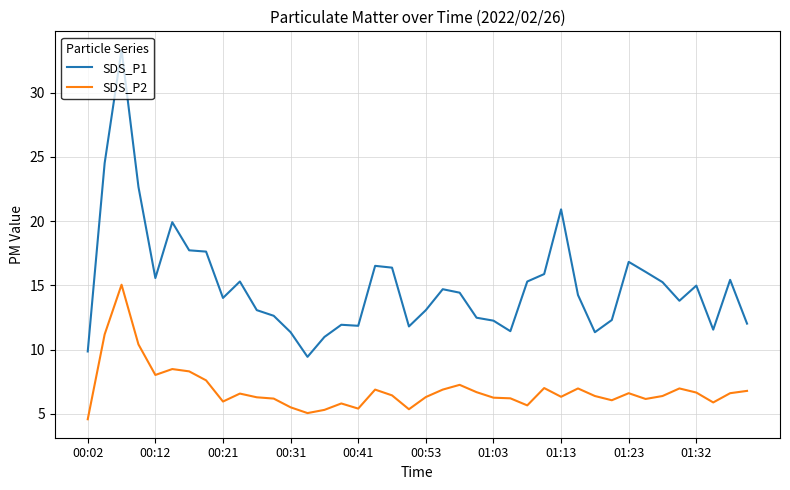

Which series has the largest range (max minus min)?

SDS_P1